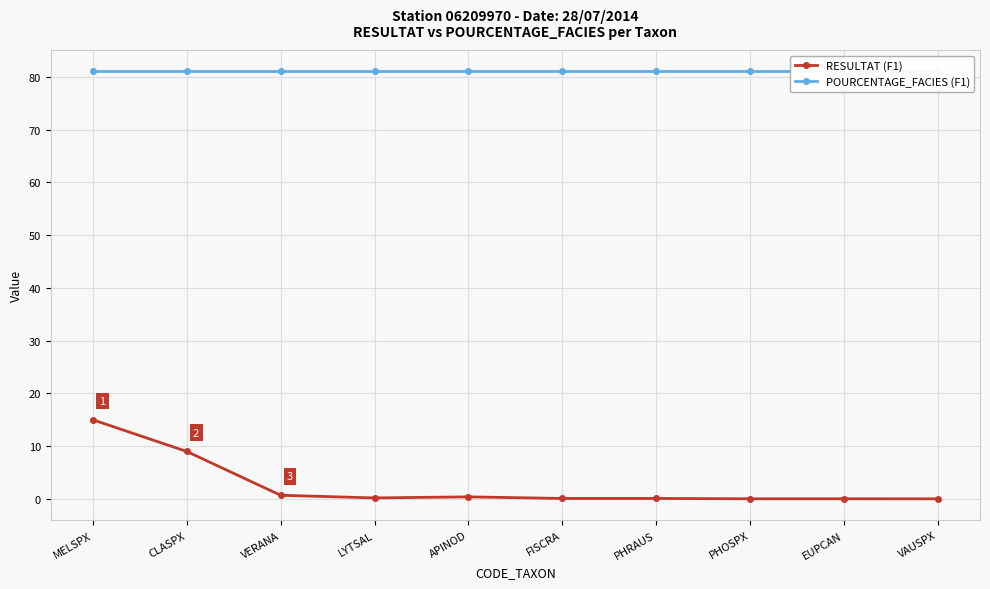

At which category is the sum across all series the highest?

MELSPX